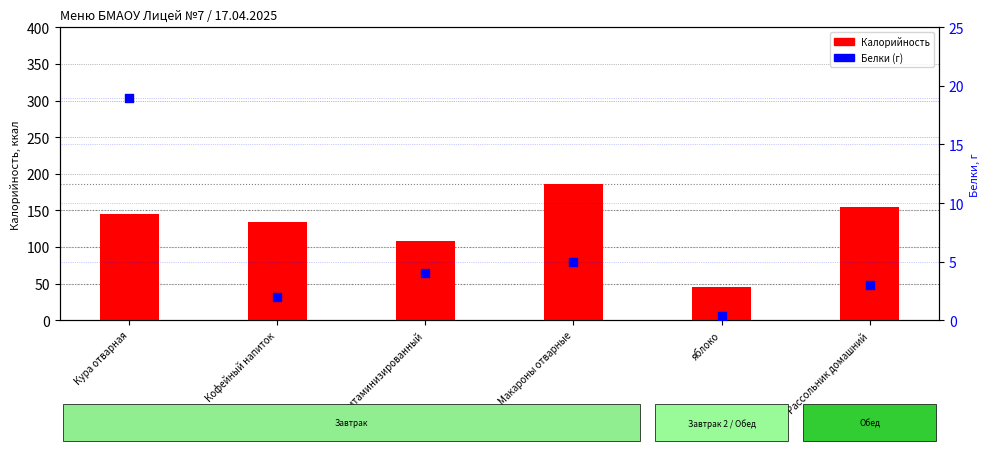

What are all the series names shown in the legend?

Калорийность, Белки (г)